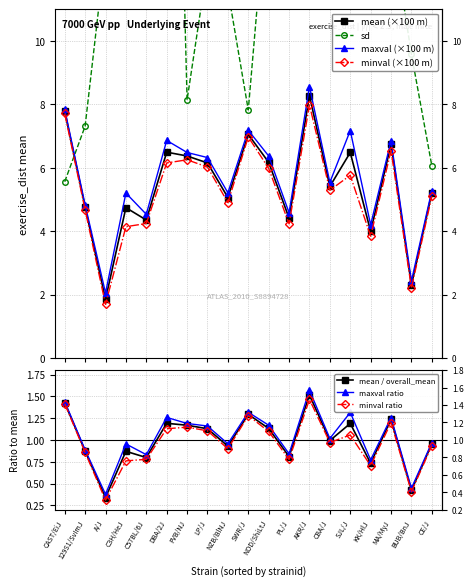

Which series has the largest range (max minus min)?

sd